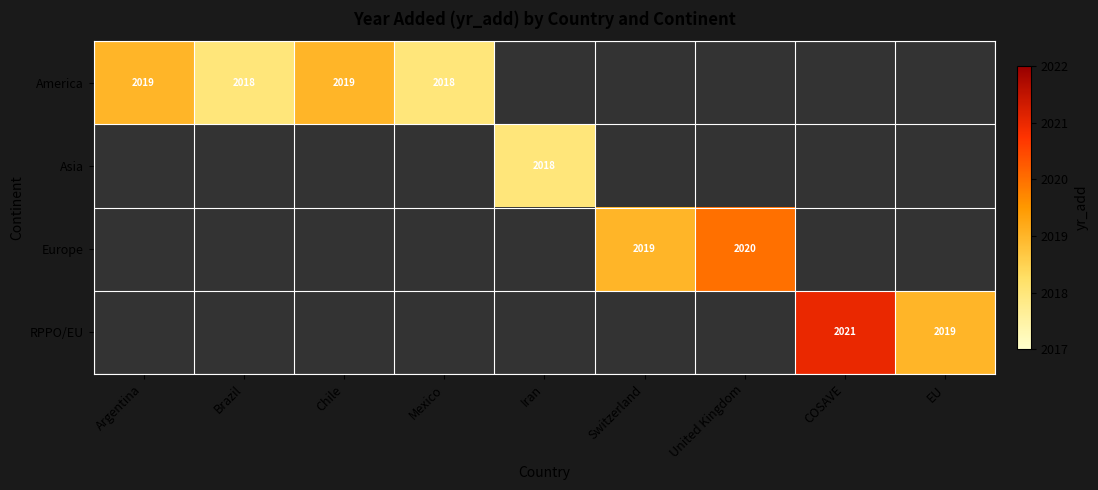

True or false: Europe has a value of 3474 at United Kingdom.

False